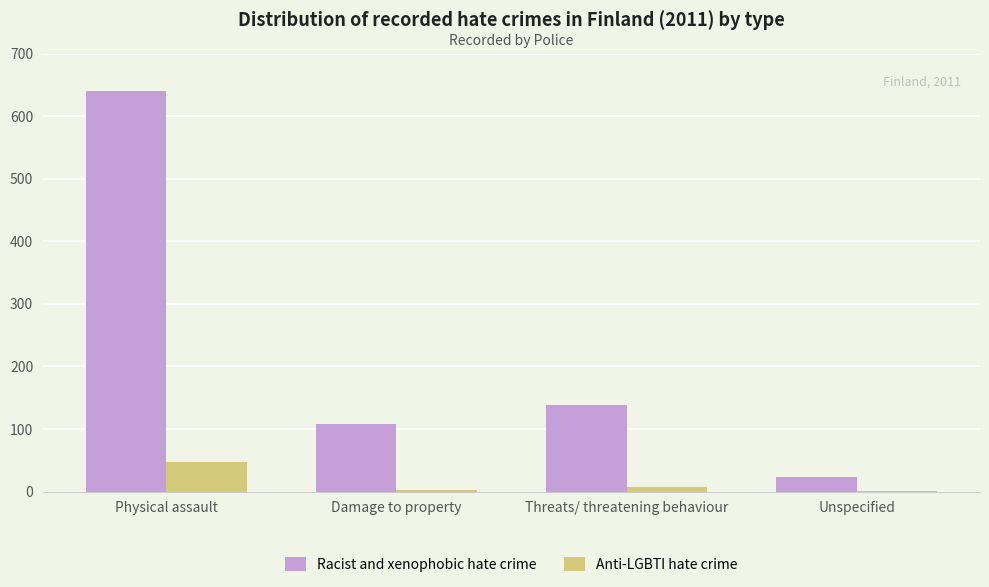

How many groups of bars are there?

4